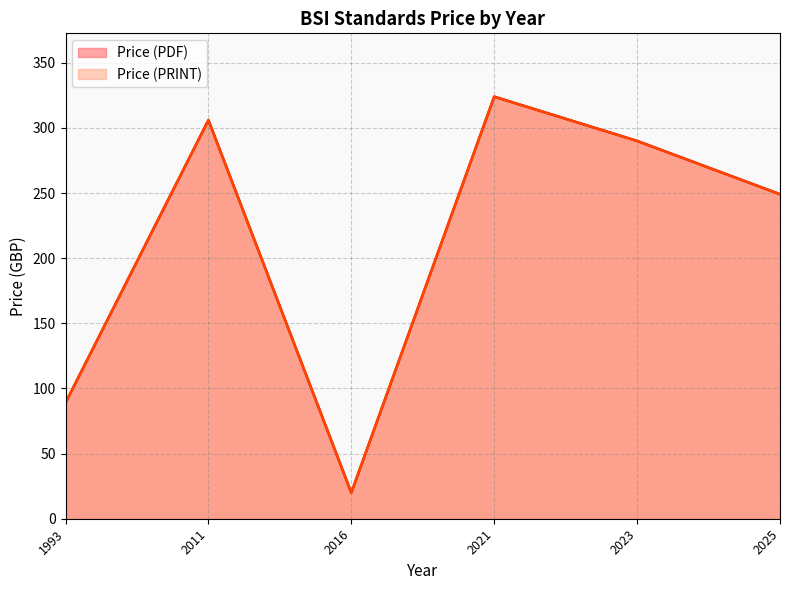

At which category does Price (PDF) reach its first local peak?

2011